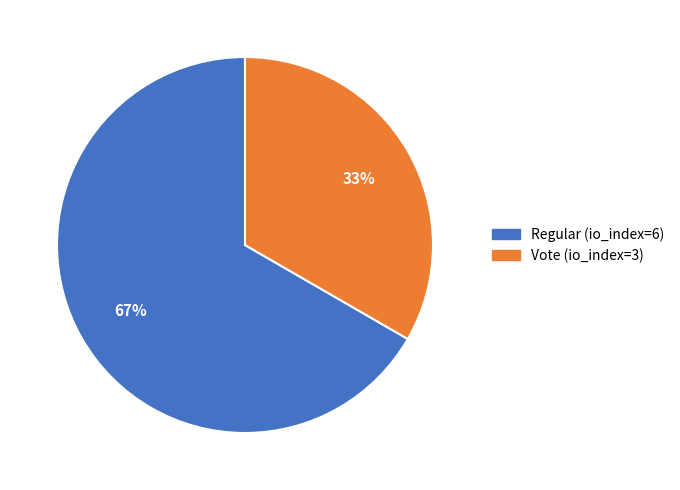

Which has a higher value, Regular (io_index=6) or Vote (io_index=3)?

Regular (io_index=6)